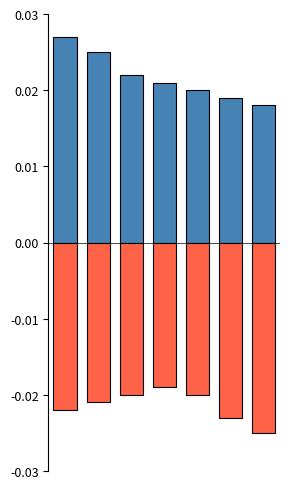

Does the chart contain any negative values?

Yes